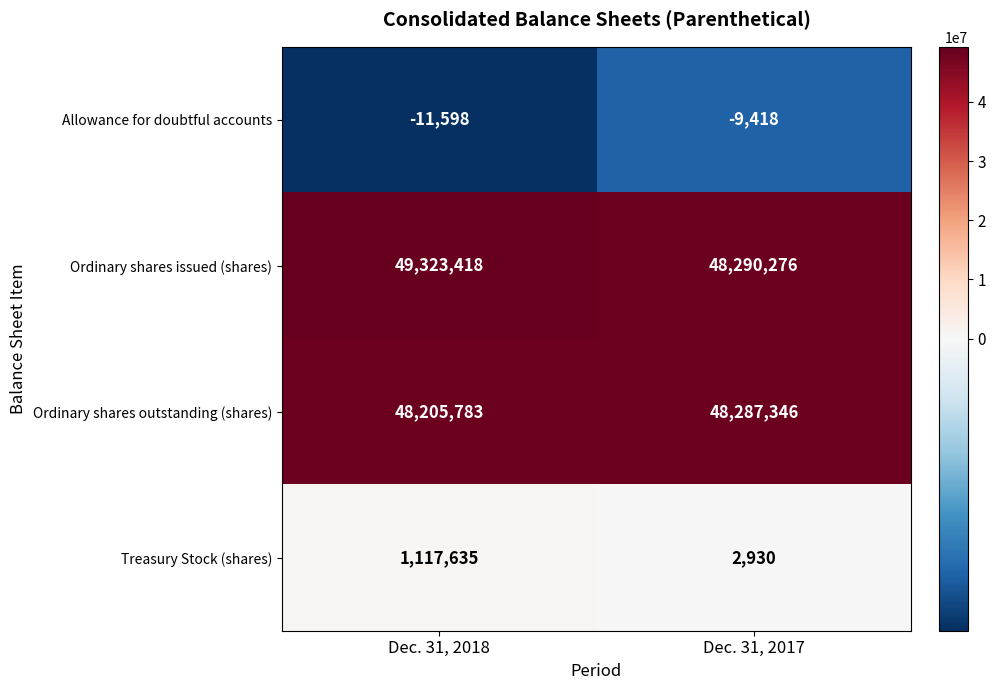

Reading left to right, list all the values displayed in this chart.

Allowance for doubtful accounts: Dec. 31, 2018=-11598	Dec. 31, 2017=-9418
Ordinary shares issued (shares): Dec. 31, 2018=49323418	Dec. 31, 2017=48290276
Ordinary shares outstanding (shares): Dec. 31, 2018=48205783	Dec. 31, 2017=48287346
Treasury Stock (shares): Dec. 31, 2018=1117635	Dec. 31, 2017=2930